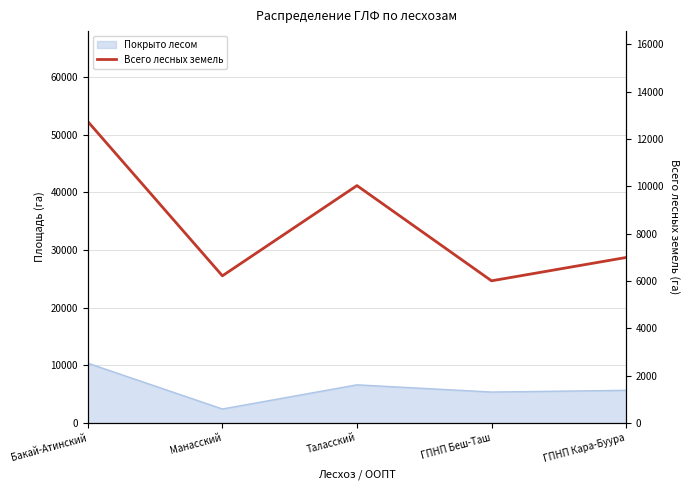

What is the label of the 2nd point from the left?

Манасский